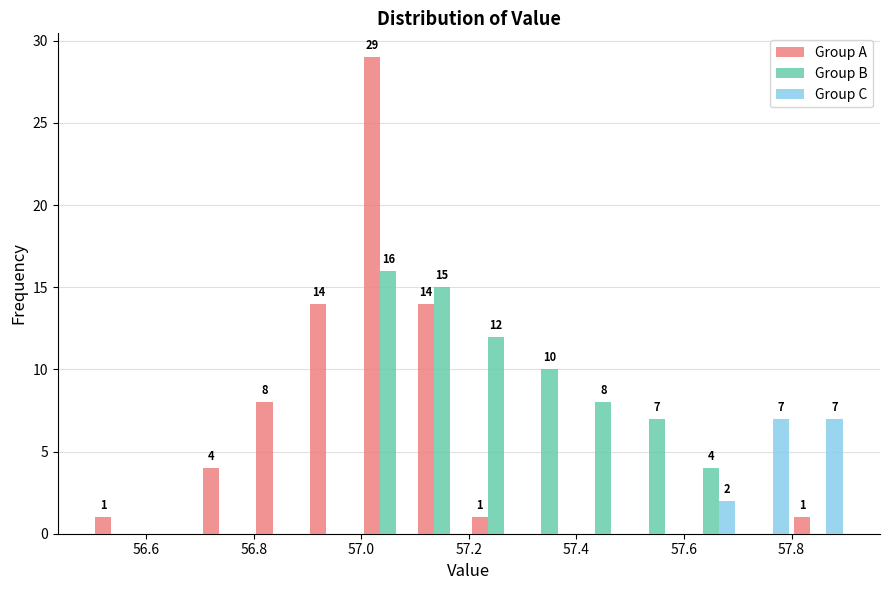

In the Group B series, which range on the x-axis has the tallest bar?

57.0 to 57.1